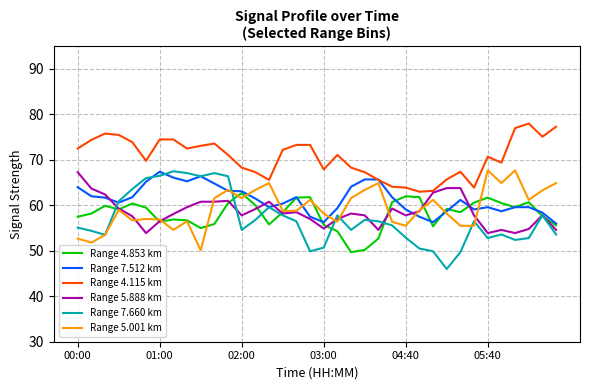

True or false: Range 5.888 km has more than 2 points higher than both neighbors.

True